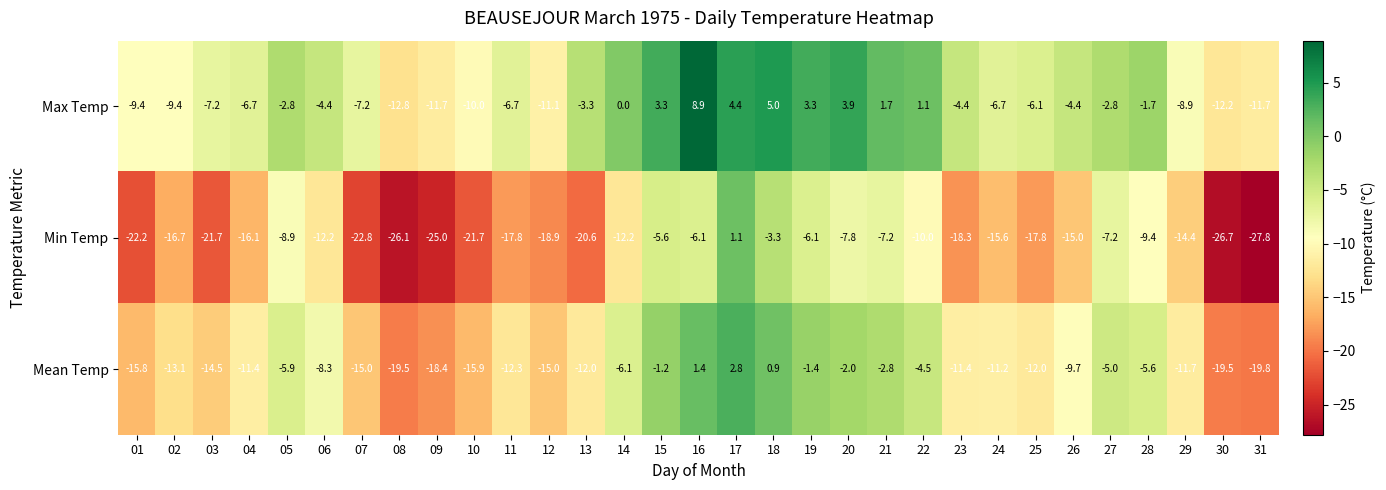

Which label corresponds to the largest value in the chart?

16